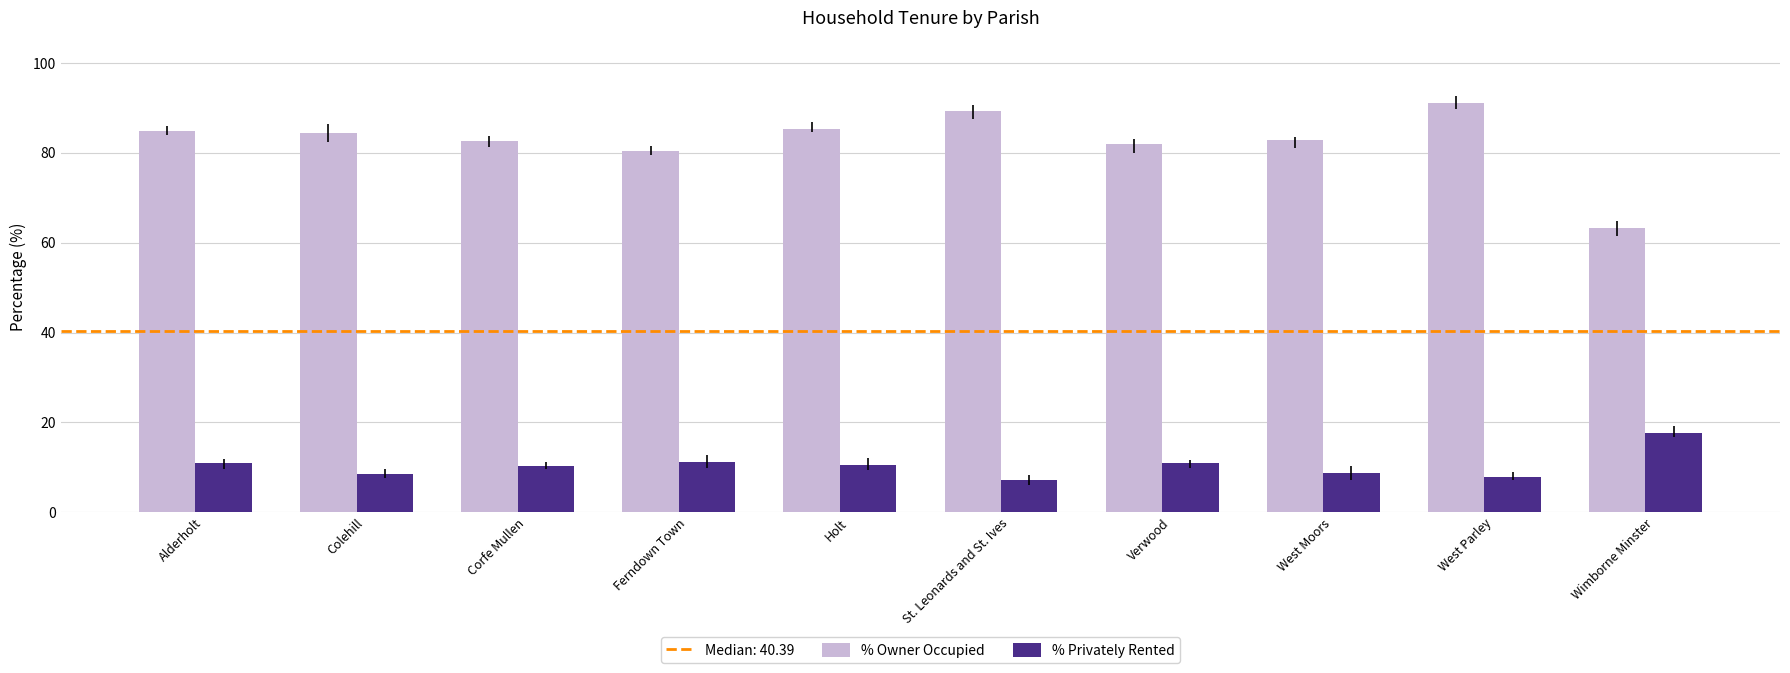

How many groups of bars are there?

10